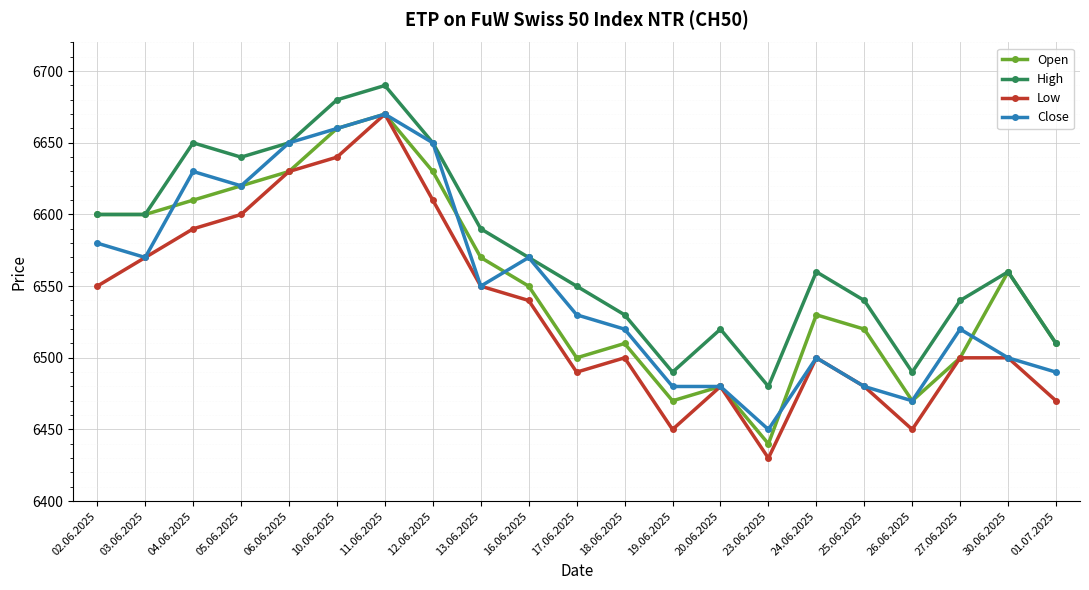

Is this an area chart (filled region under the line)?

No